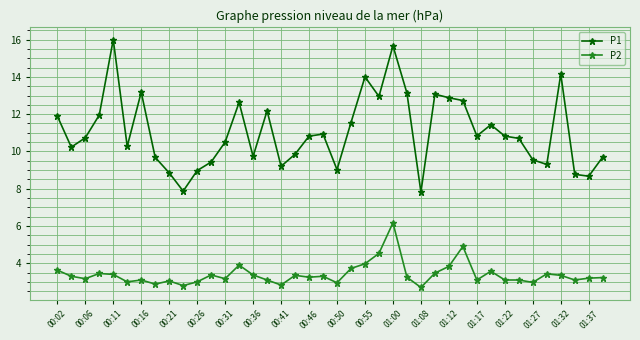

True or false: P2 and P1 intersect in this chart.

False